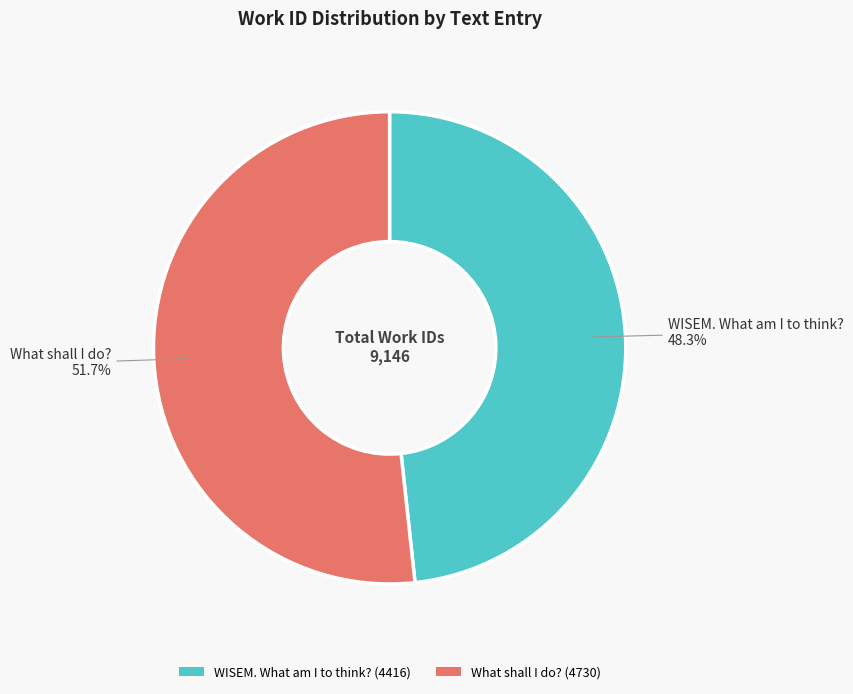

Do What shall I do? and WISEM. What am I to think? together represent more than half of the pie?

Yes